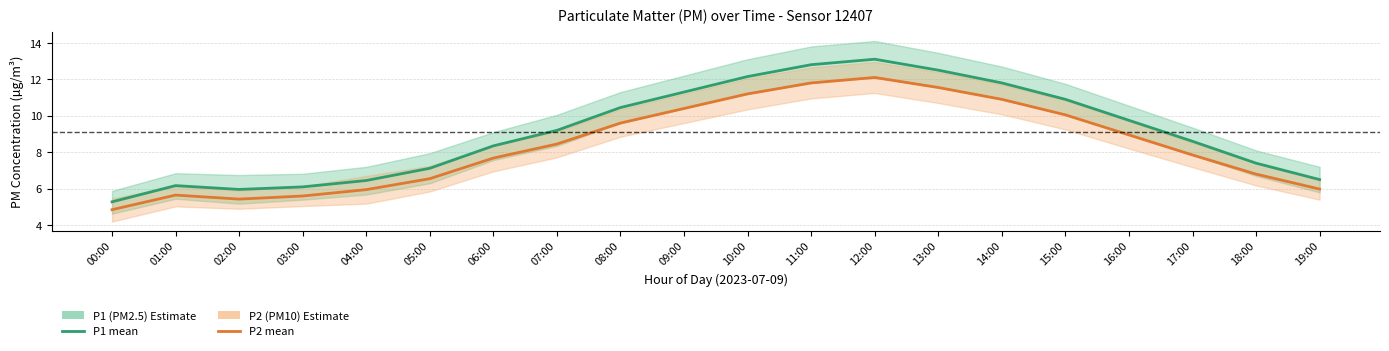

At which category is the sum across all series the highest?

12:00